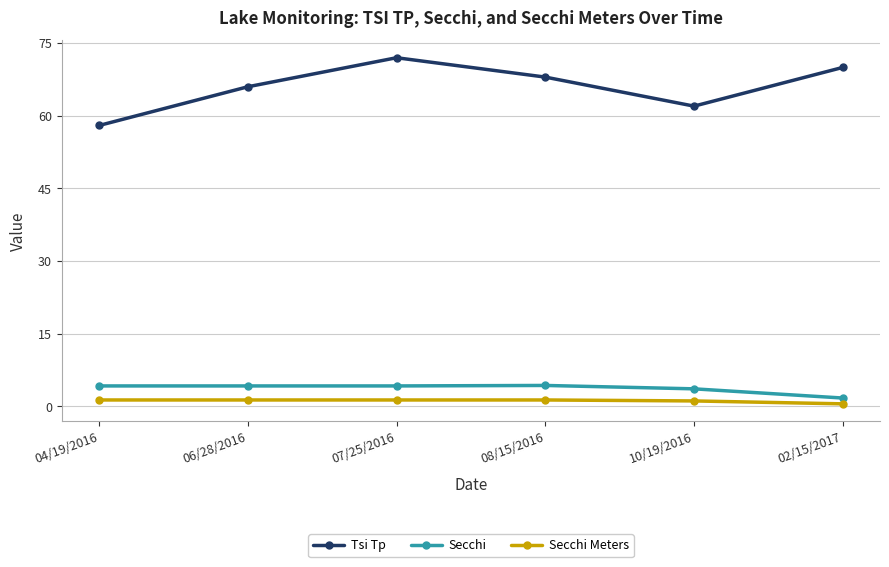

Which label corresponds to the largest value in the chart?

07/25/2016